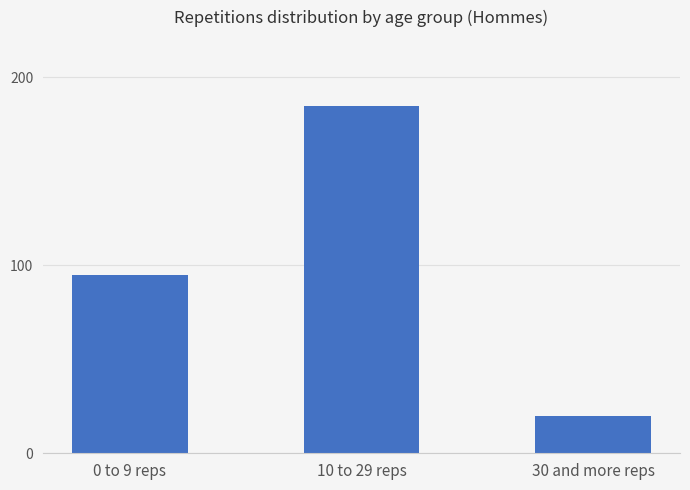

List the labels in order of value, smallest first.

30 and more reps, 0 to 9 reps, 10 to 29 reps